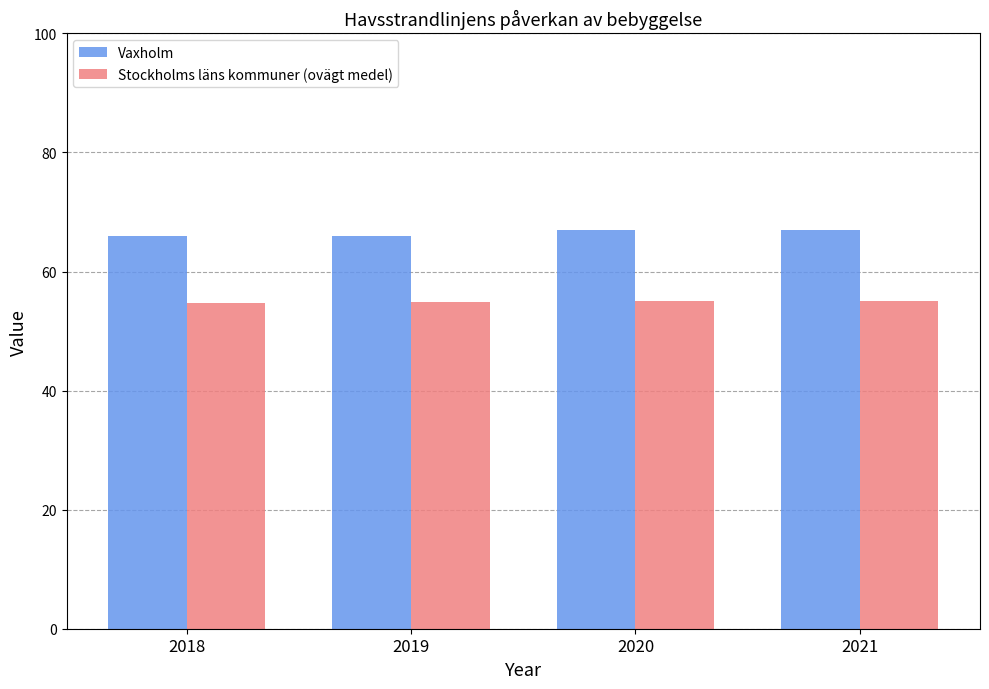

Rank the series at 2018 from lowest to highest value.

Stockholms läns kommuner (ovägt medel), Vaxholm